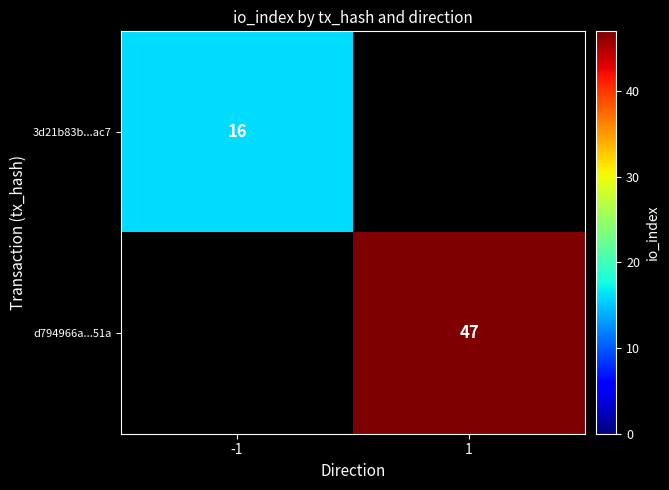

The d794966a...51a series shows 47 at 1. True or false?

True